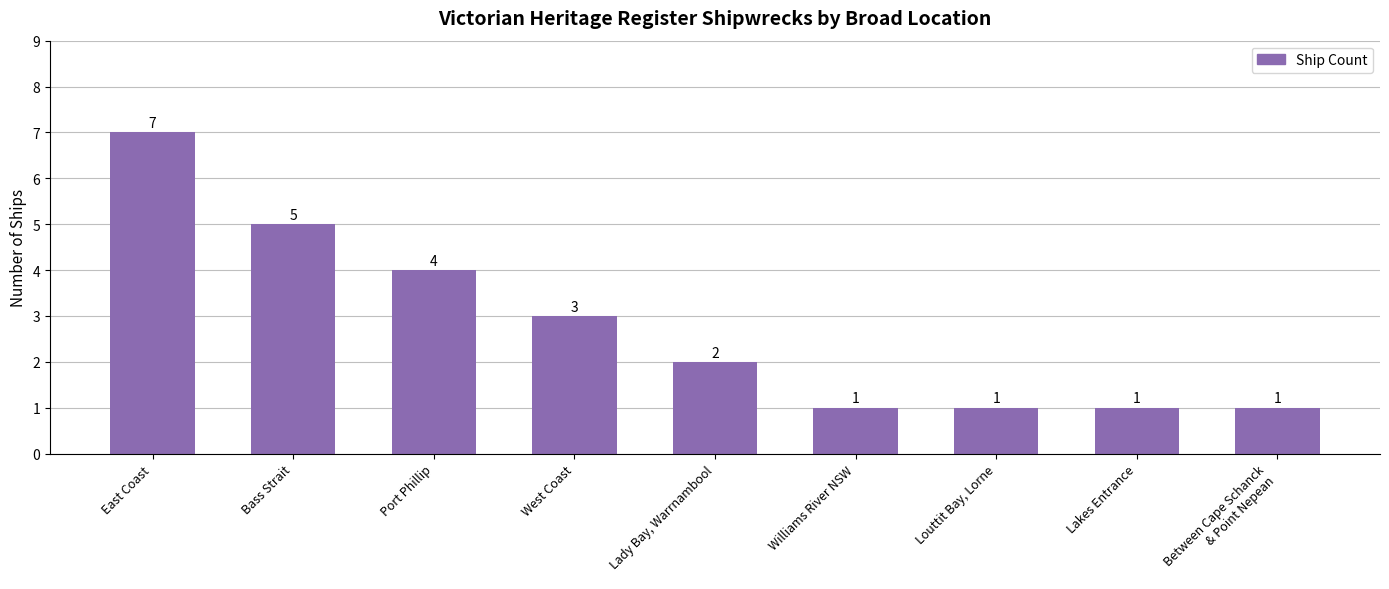

At which label is the value closest to 4?

Port Phillip